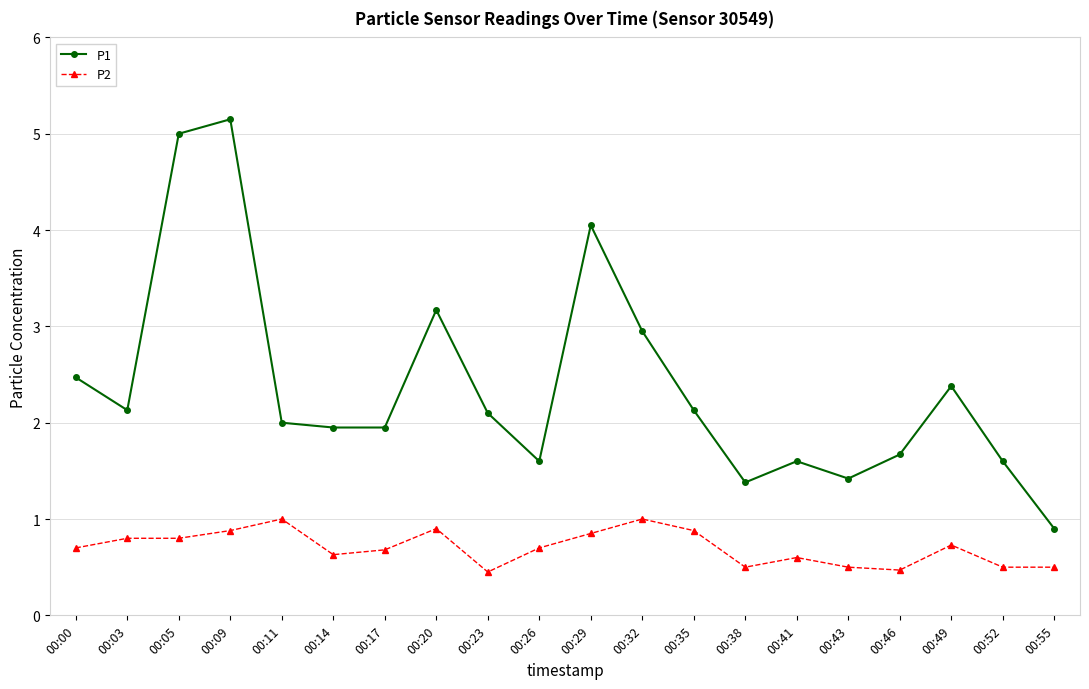

What are all the series names shown in the legend?

P1, P2